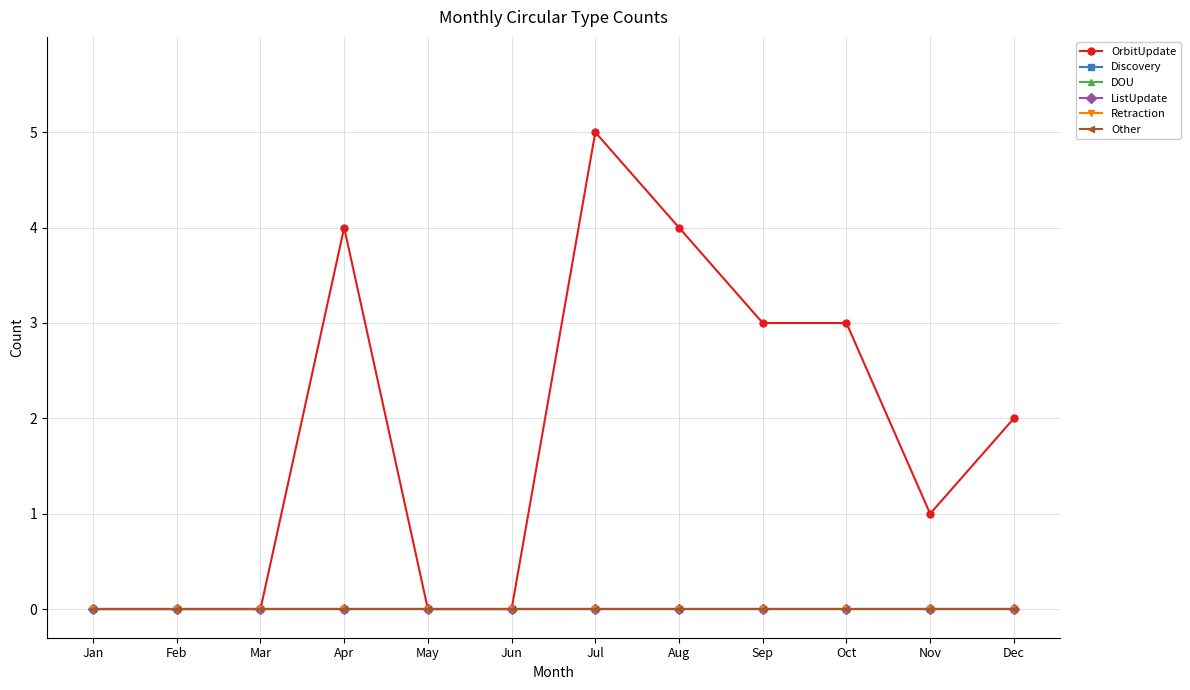

True or false: DOU and OrbitUpdate cross at least once.

False